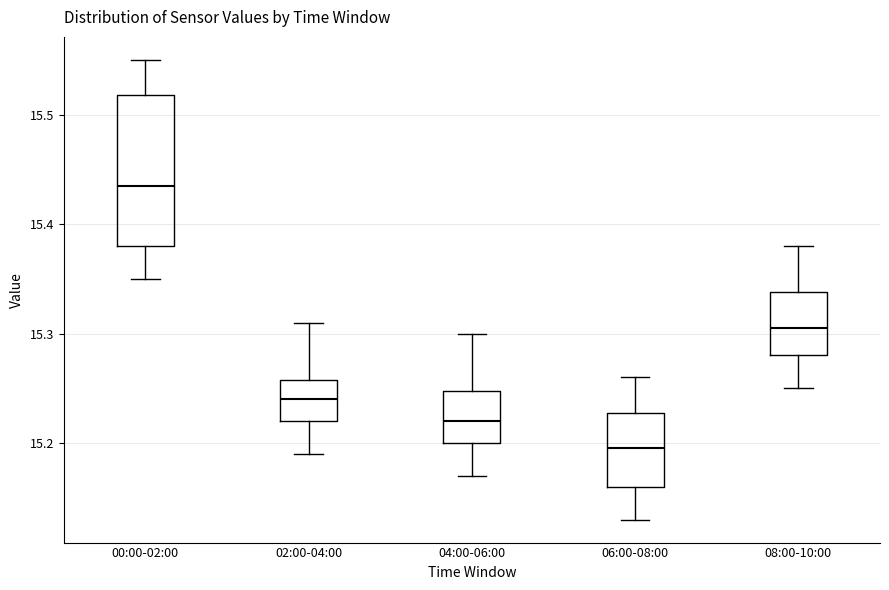

Where is the lower edge of the box for 00:00-02:00 on the y-axis? The values are not printed on the chart, so give them approximately, as read against the axis.

15.38